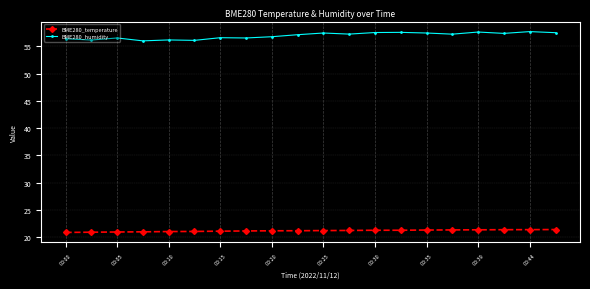

What is the lowest value of the BME280_humidity series?

56.0